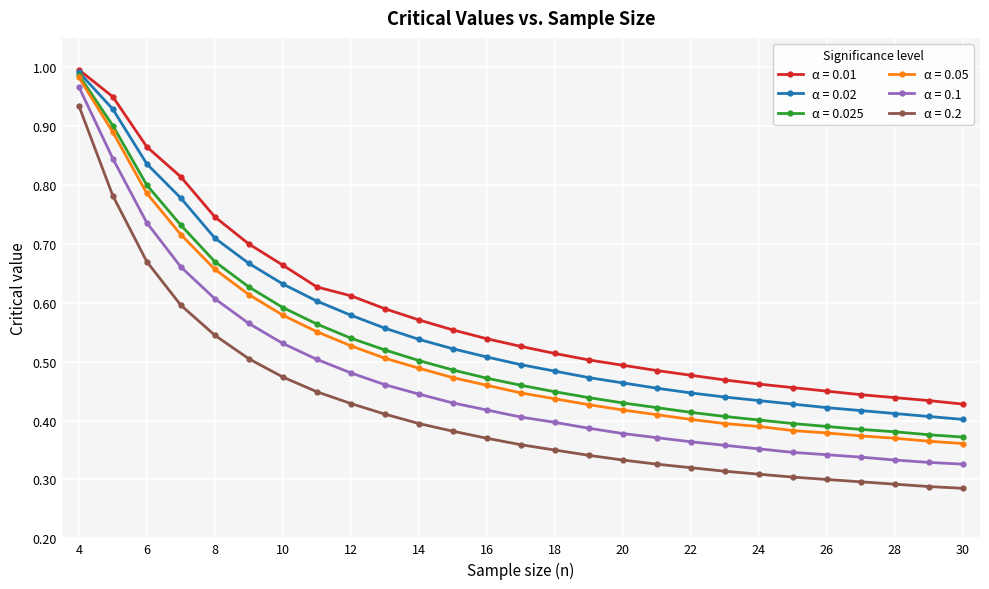

At how many categories does at least one series exceed 0?

27